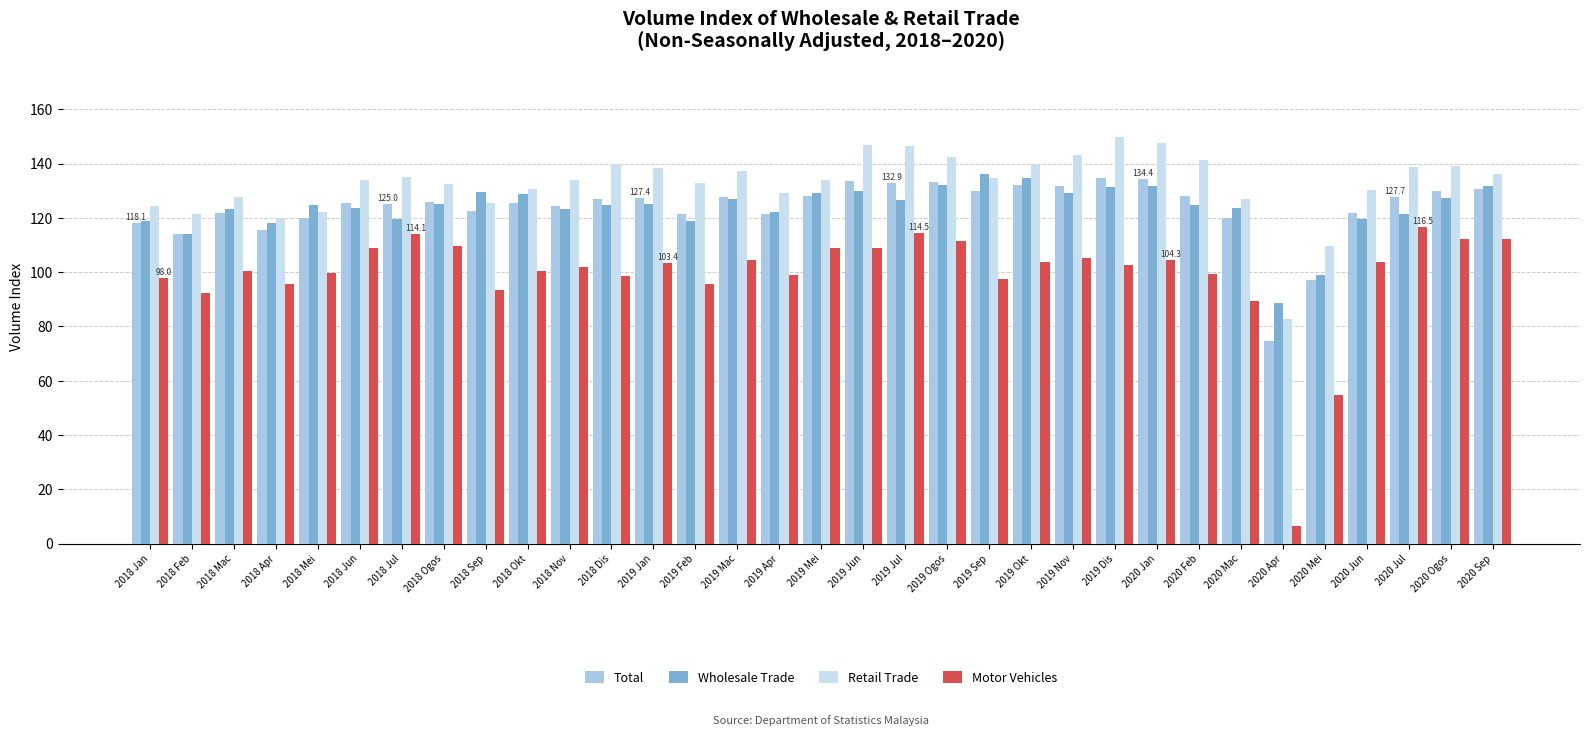

Which series has the widest spread of values?

Motor Vehicles